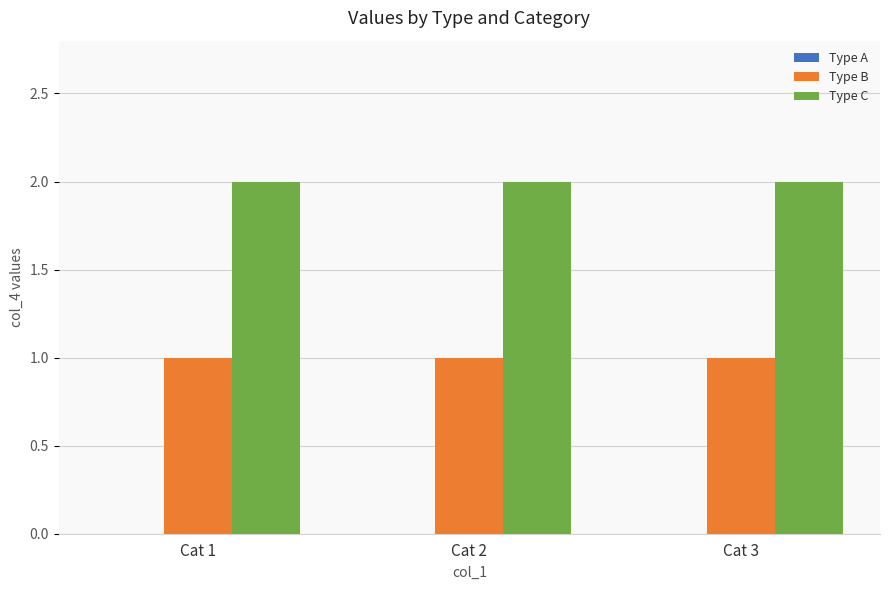

What is the value of the Type B bar at the 2nd from the left?

1